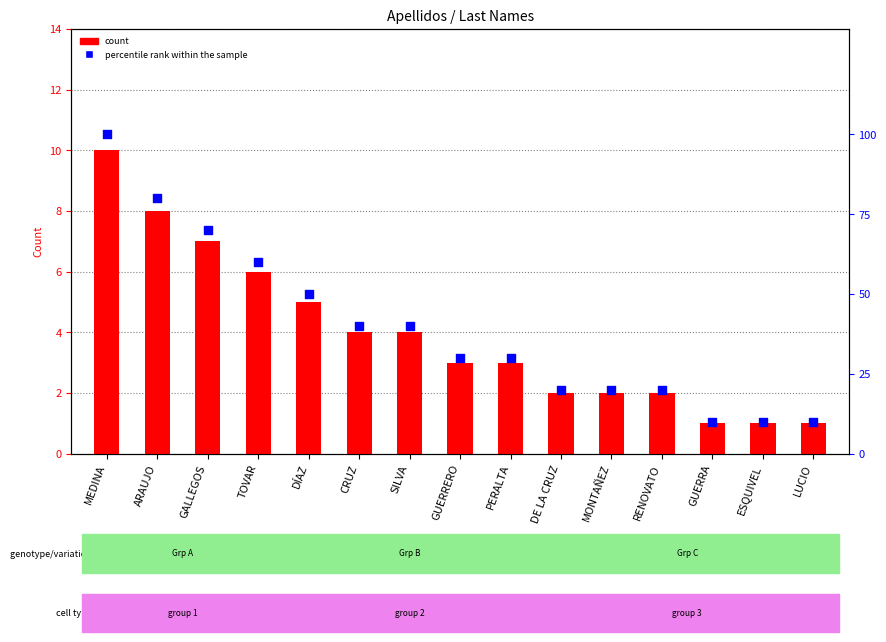

What is the total value across all series at ESQUIVEL?

11